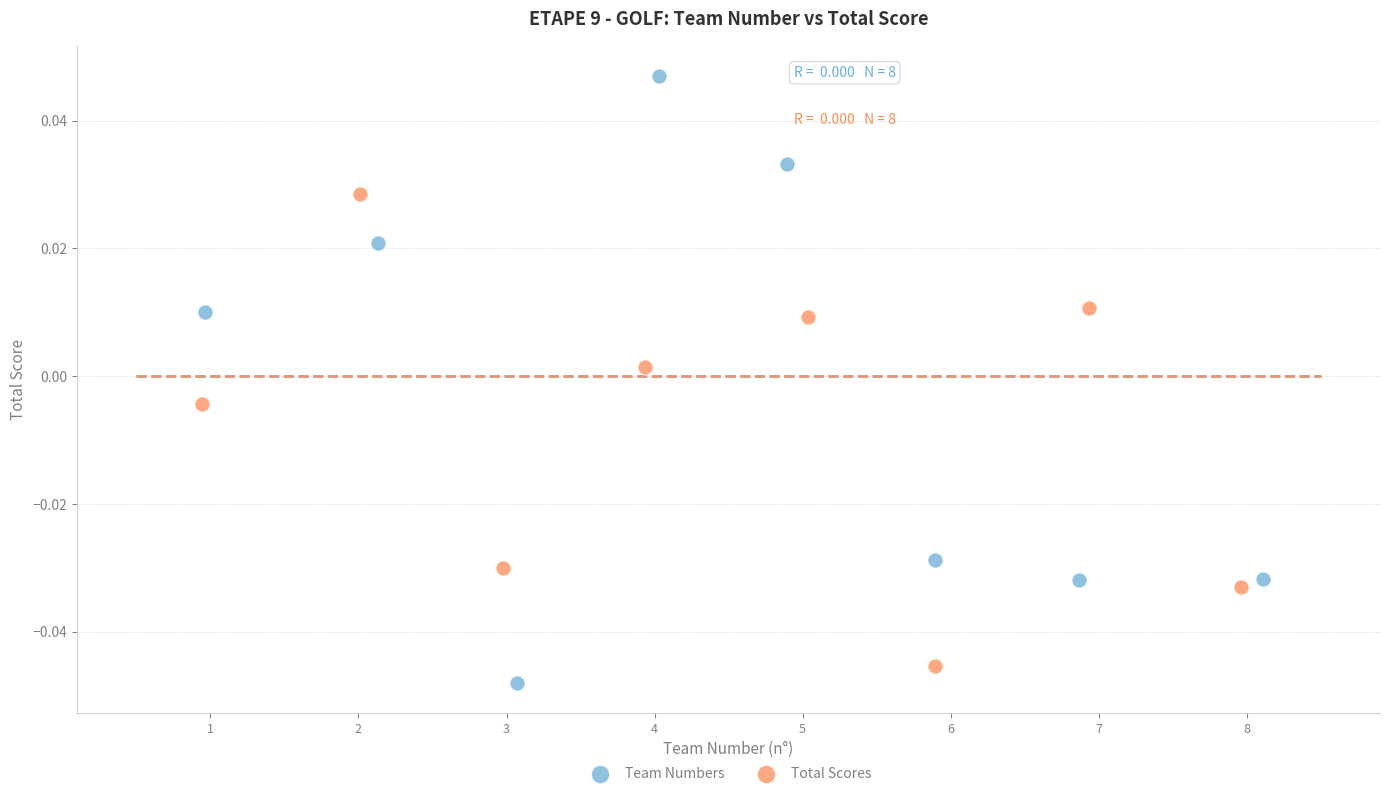

Which series reaches the maximum Y coordinate?

Team Numbers